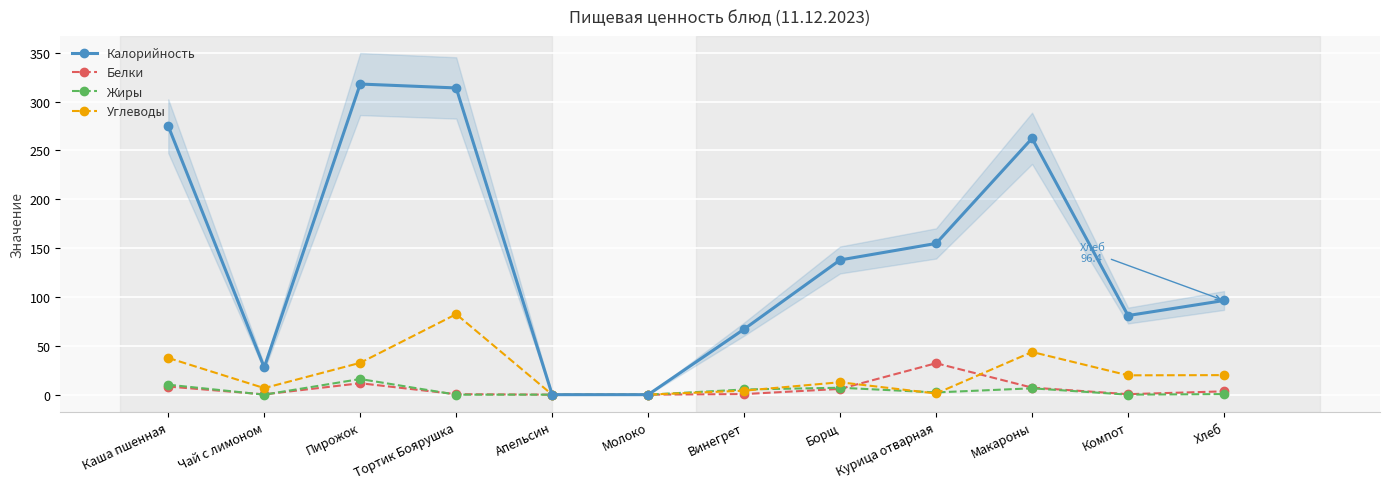

What value does the Жиры series have at Хлеб?

0.6